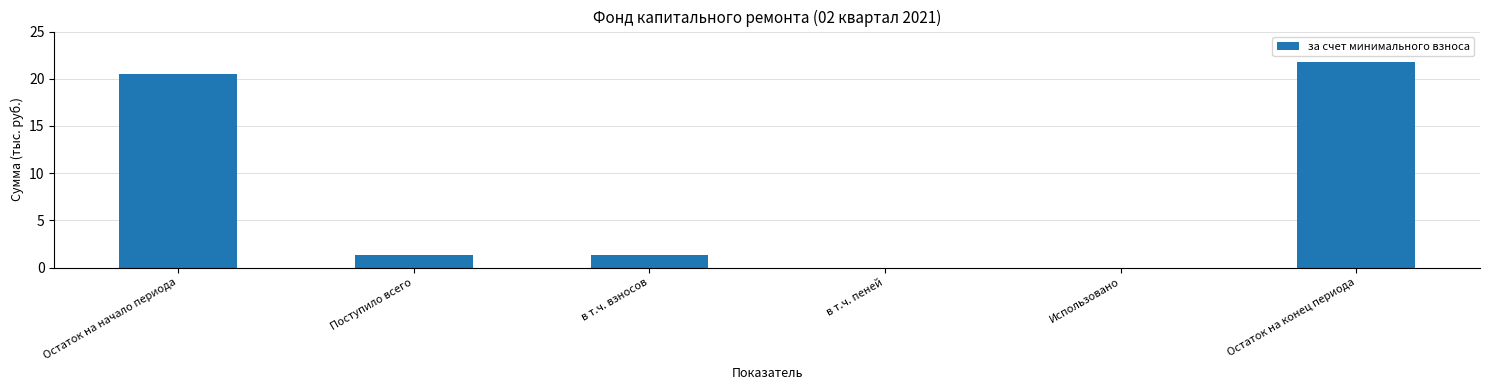

What is the maximum value shown in the chart?

21.8